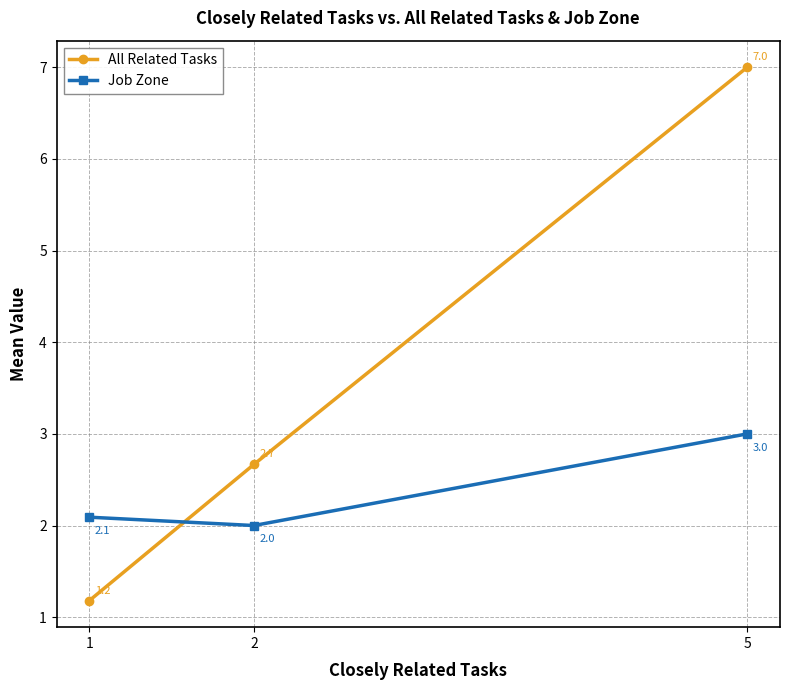

Which series has the widest spread of values?

All Related Tasks